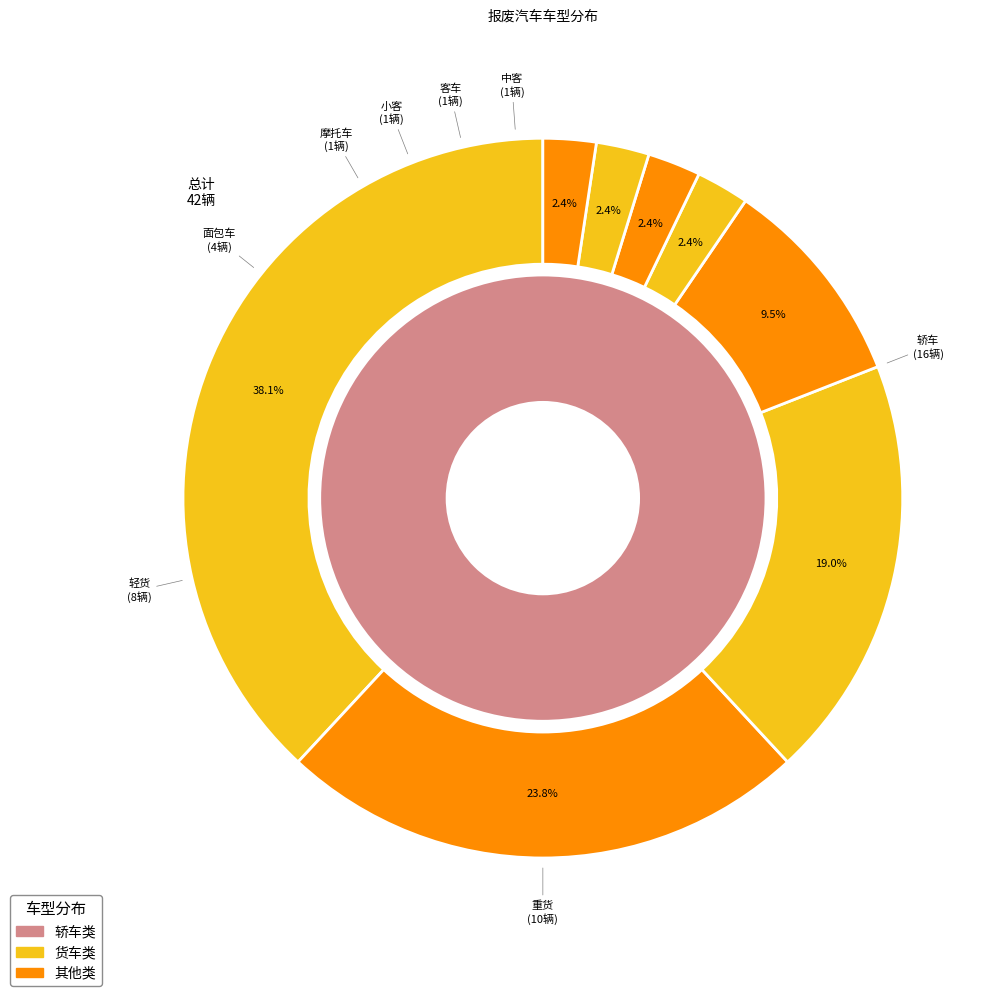

Rank the categories by value from highest to lowest.

轿车, 重货, 轻货, 面包车, 摩托车, 小客, 客车, 中客